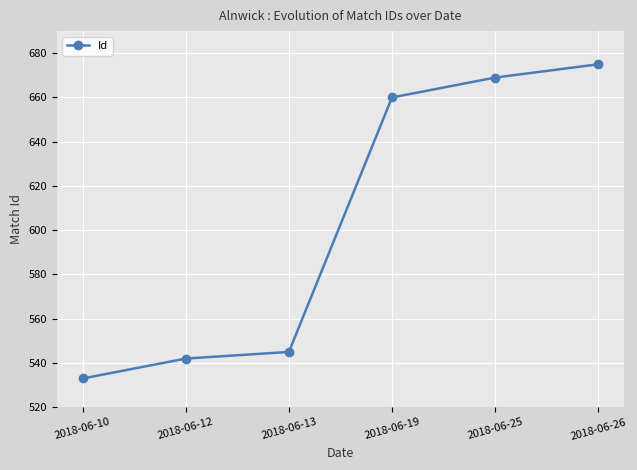

Reading left to right, extract all data points from this chart.

533	542	545	660	669	675